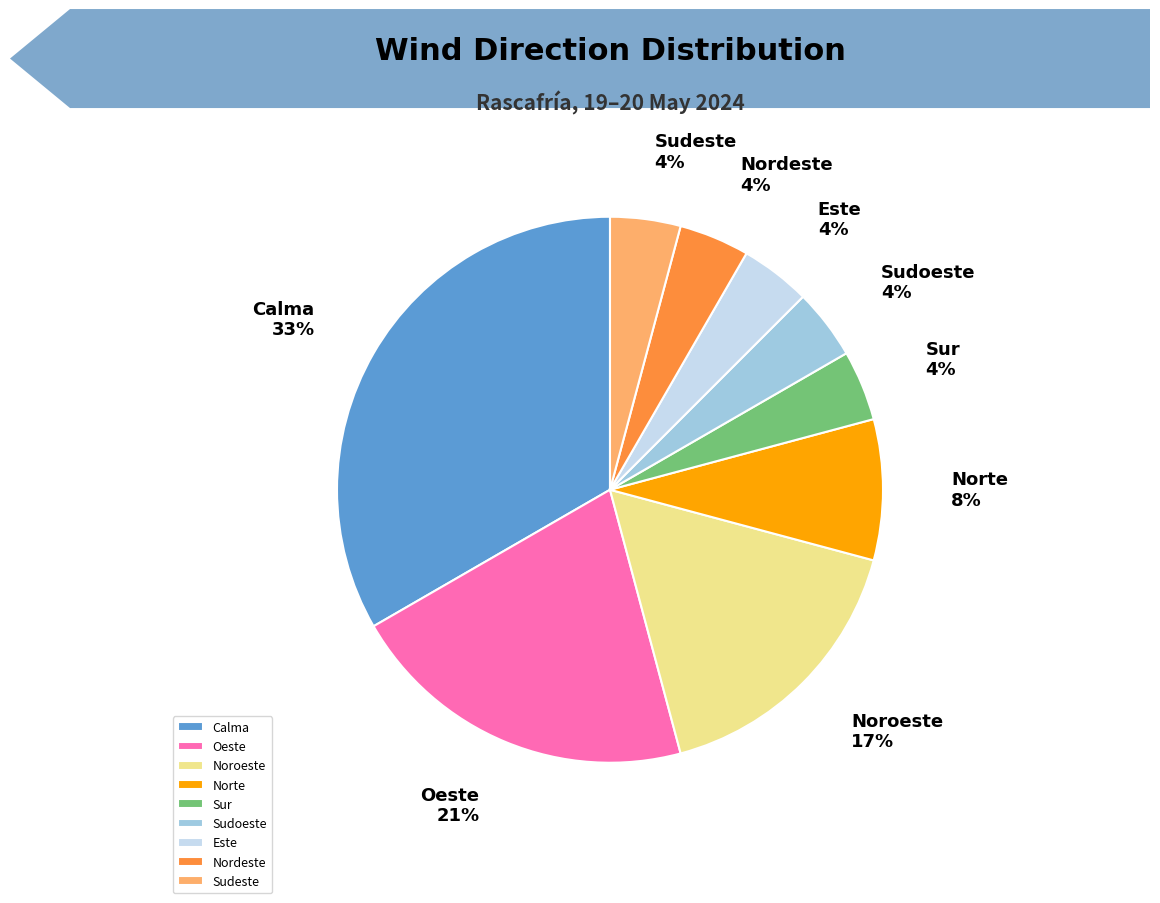

Is there any slice that represents more than half of the pie?

No